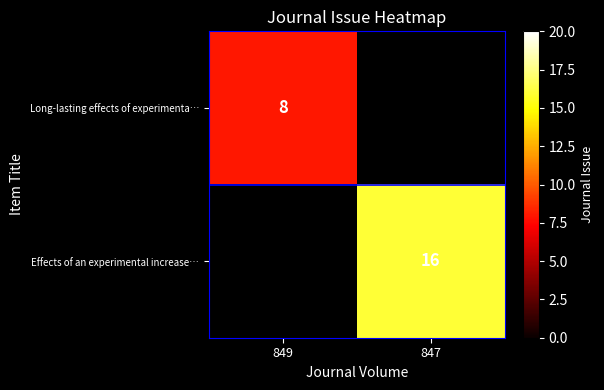

Which has a higher value, 849 or 847?

847